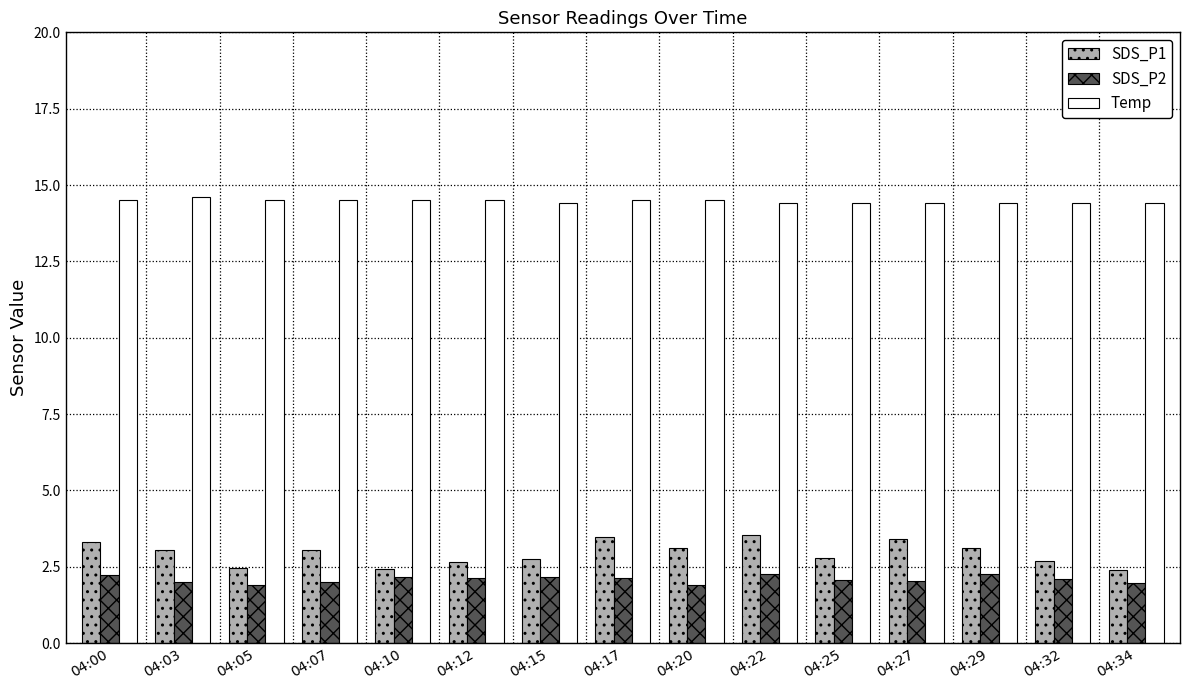

What is the sum of the SDS_P2 values at 04:34 and 04:10?

4.2